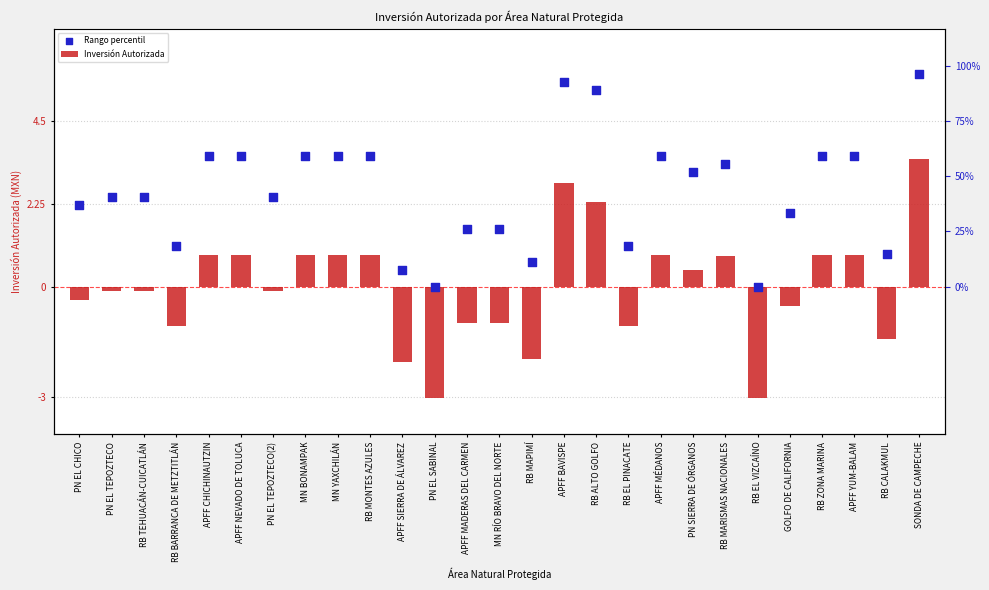

What are all the series names shown in the legend?

Inversión Autorizada, Rango percentil